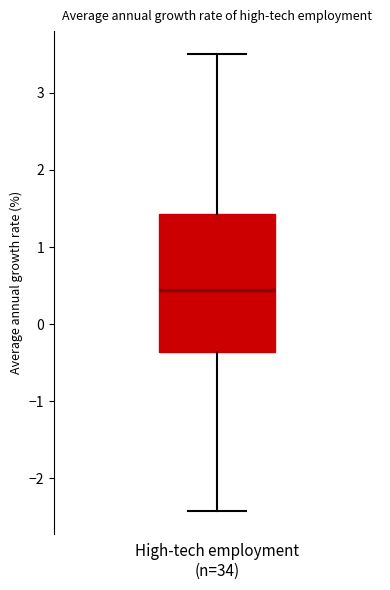

Transcribe this box plot: give where the median line is, the range the box spans, and where the two whiskers end, as read against the y-axis. The values are not printed on the chart, so give them approximately, as read against the axis.

median 0.4, box -0.4 to 1.4, whiskers -2.4 to 3.5